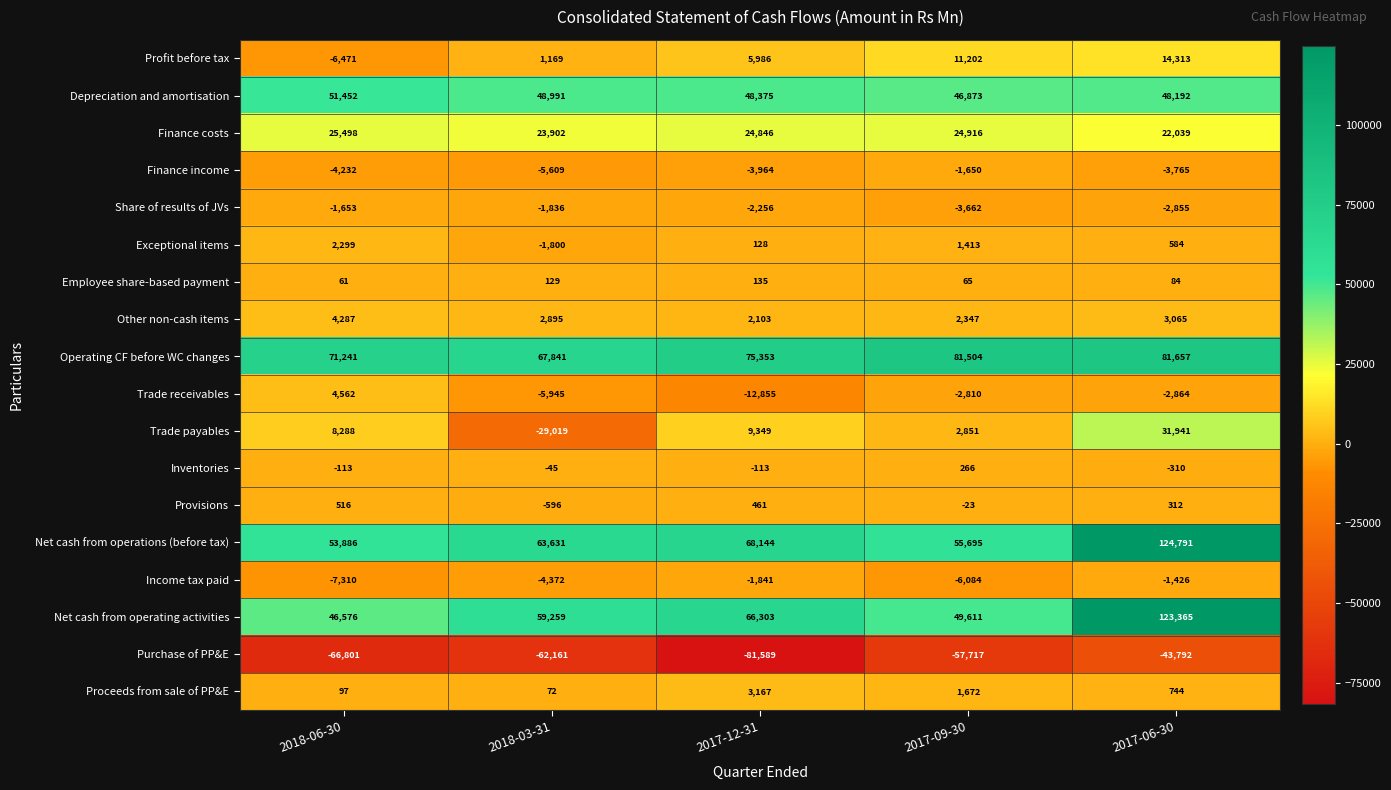

Is it true that Operating CF before WC changes equals 81504 at 2017-09-30?

True